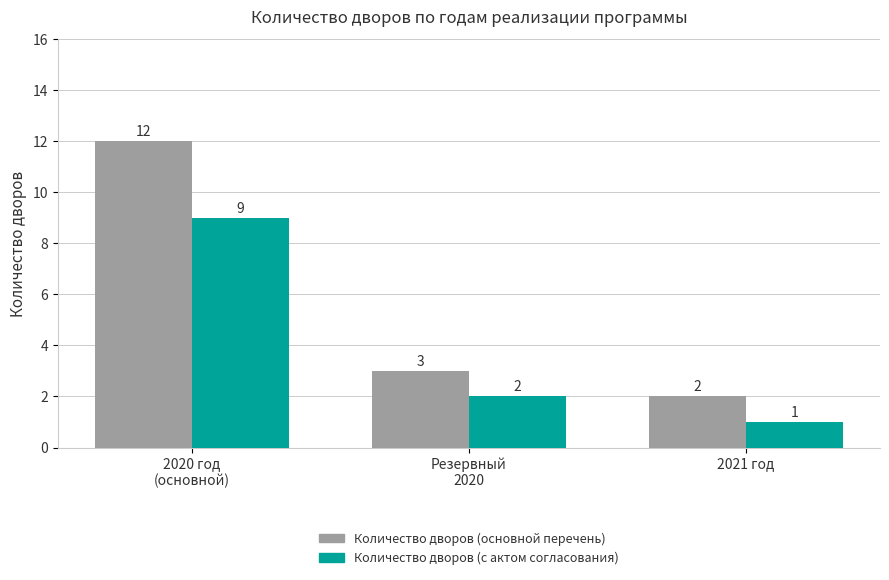

What is the maximum value shown in the chart?

12